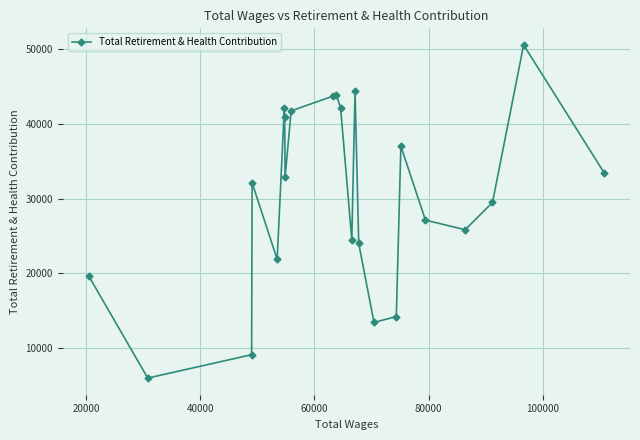

What is the value of the 23rd point from the left?

33451